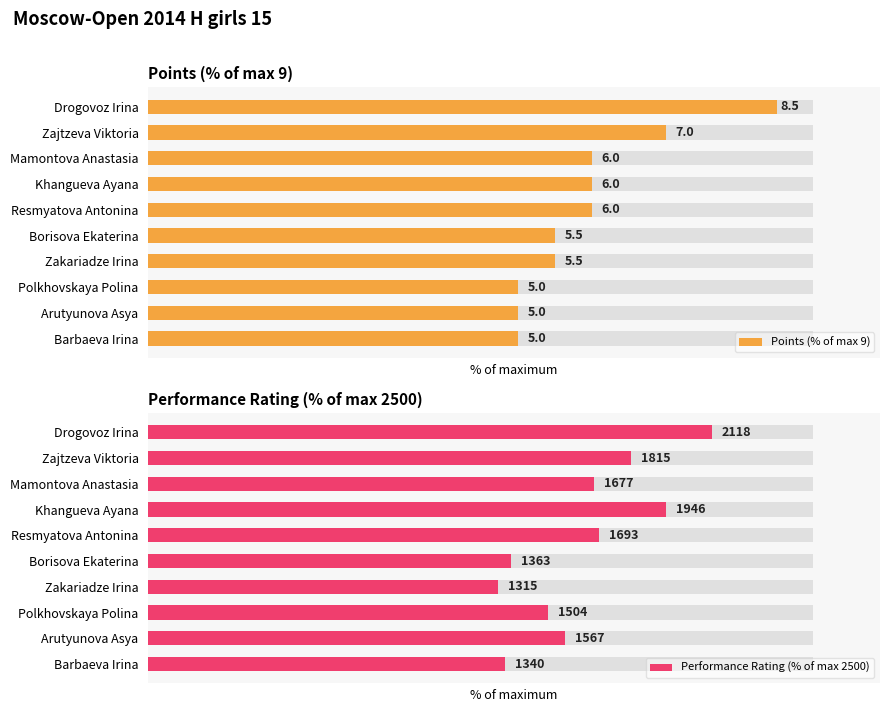

What is the difference between the second highest and minimum values in the Performance Rating (% of max 2500) series?

25.2